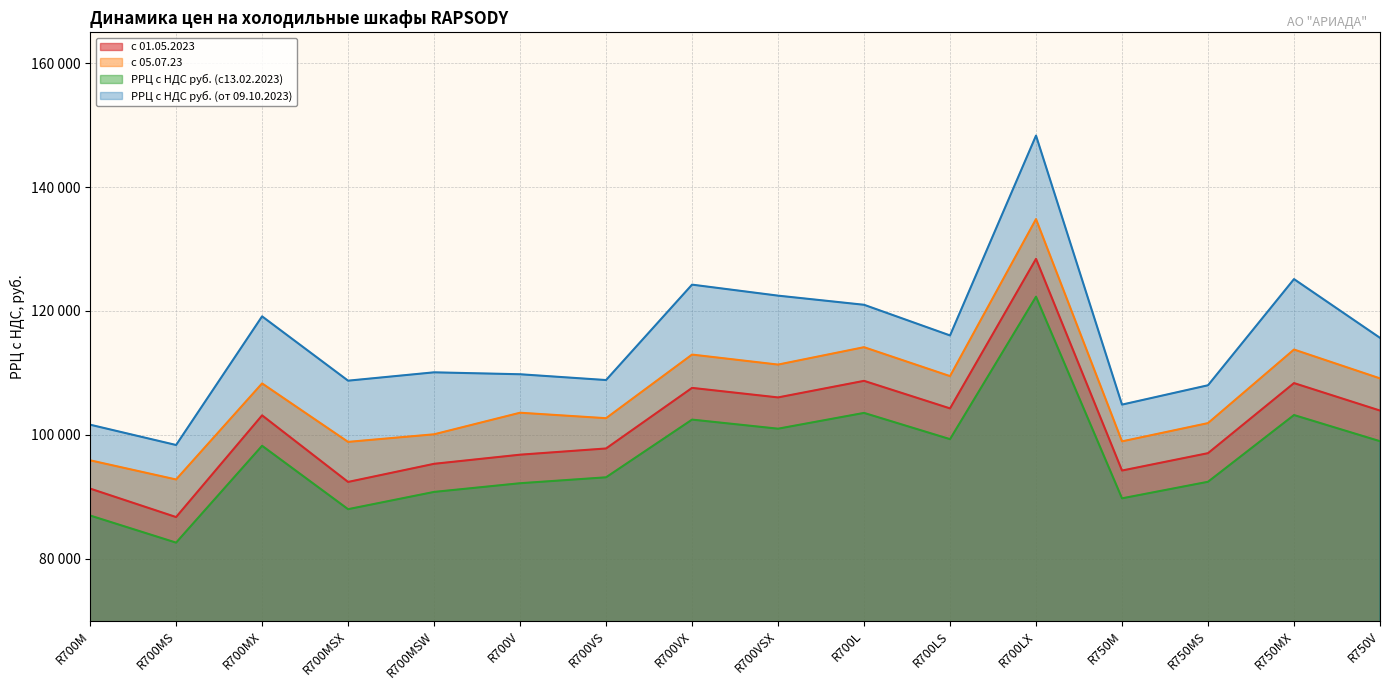

Is it true that с 05.07.23 equals 153323.5 at R700VX?

False